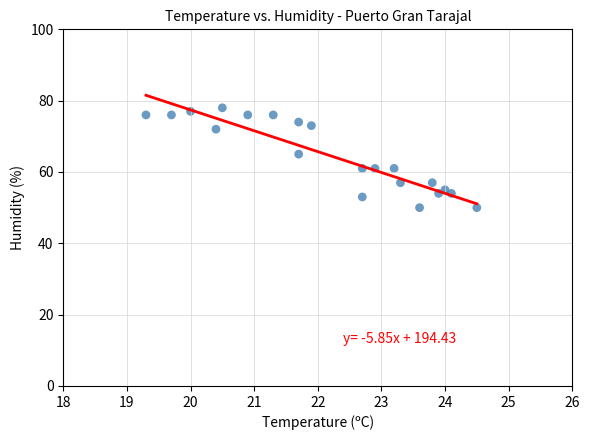

What Y value in the scatter plot is closest to 64?

65